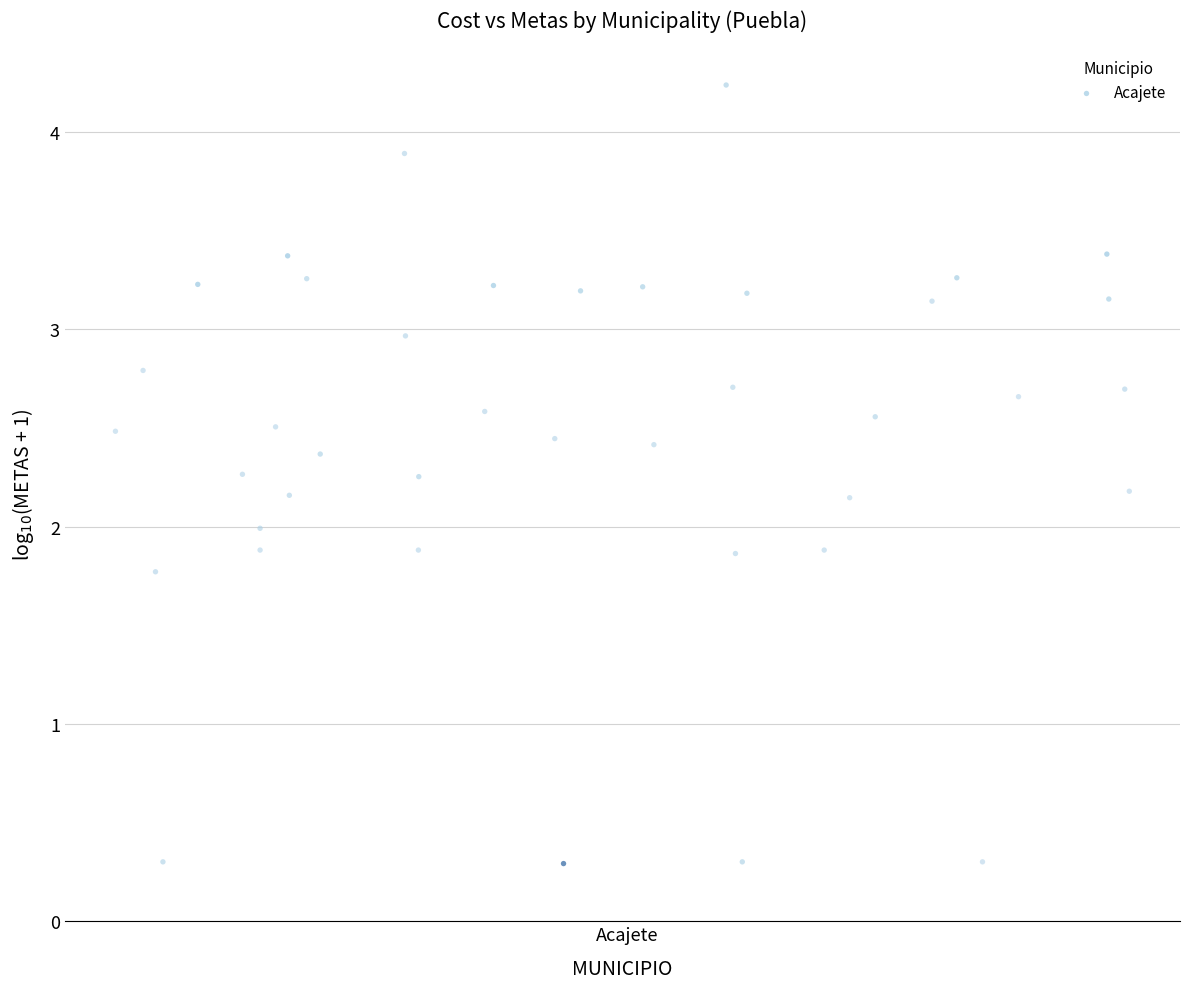

What is the range of Y values (max minus min)?

3.9